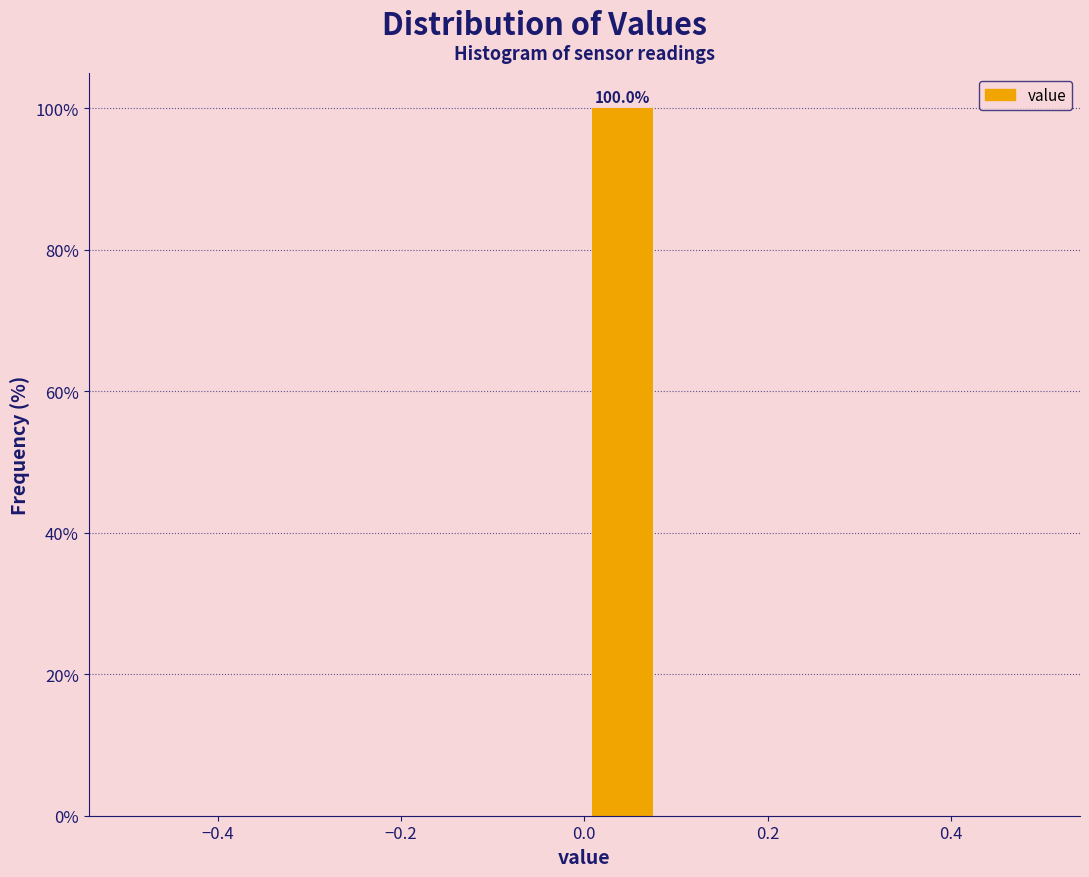

Over which range of the x-axis is the bar tallest?

0.00 to 0.08